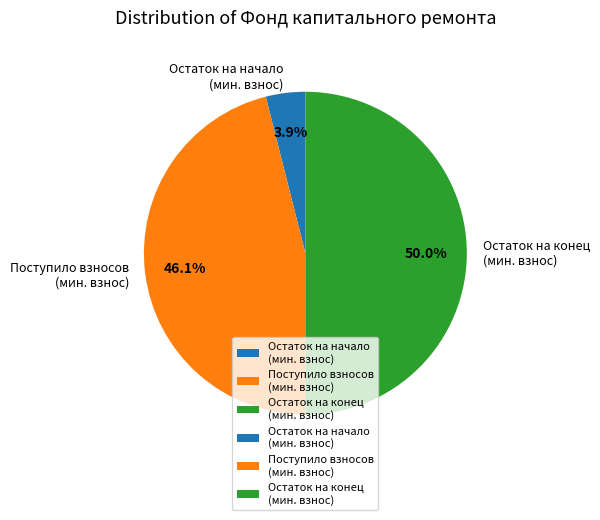

What percentage is NOT represented by Остаток на начало (мин. взнос)?

96.1%